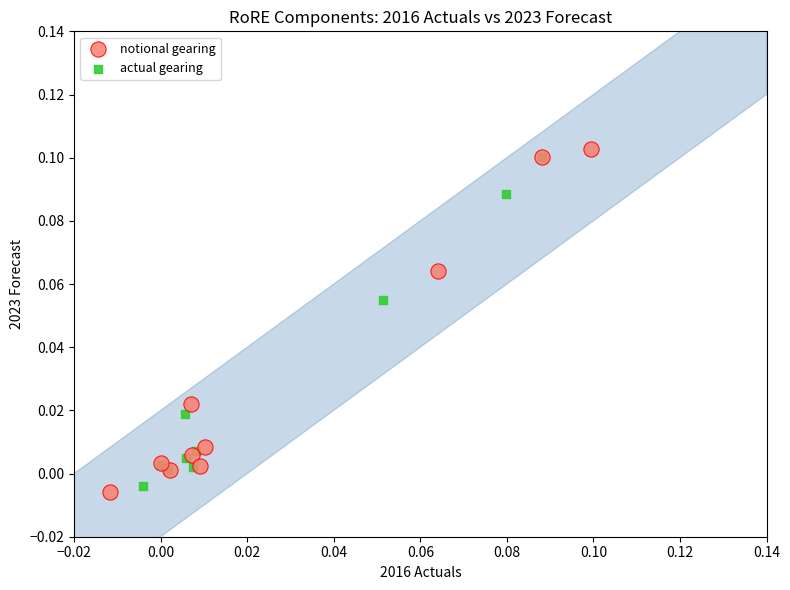

Which series has the widest spread of Y values?

notional gearing